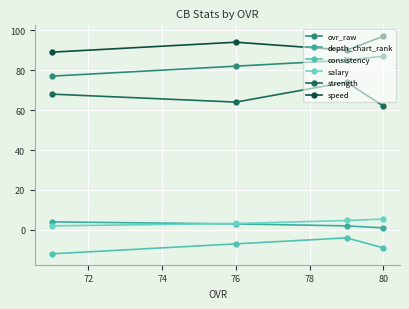

True or false: strength and salary cross at least once.

False